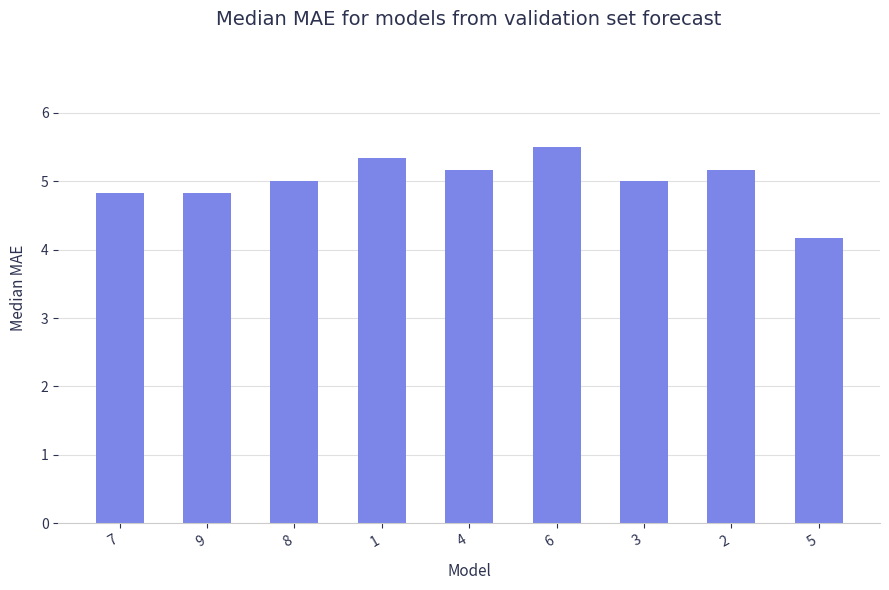

What is the value of the 7th bar from the left?

5.0